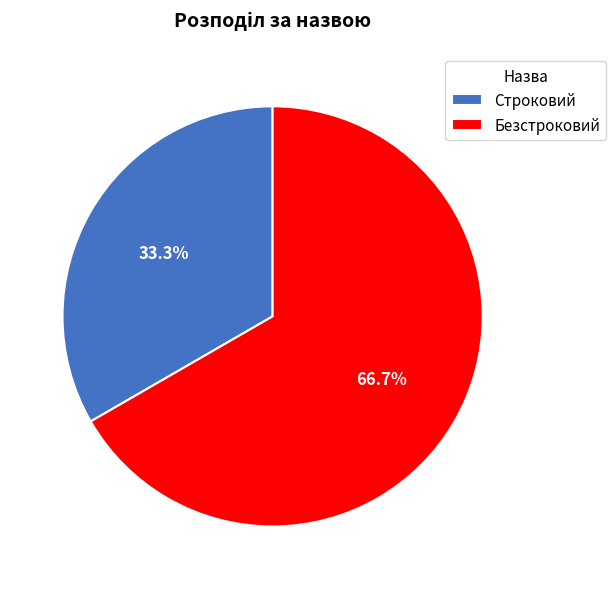

What is the largest slice in the pie chart?

Безстроковий